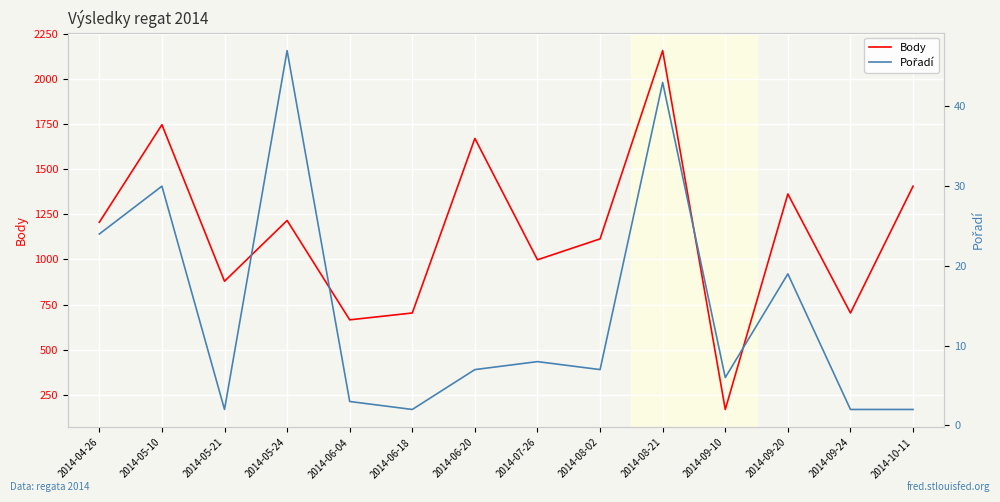

What is the spread (max minus min) of values at 2014-07-26?

990